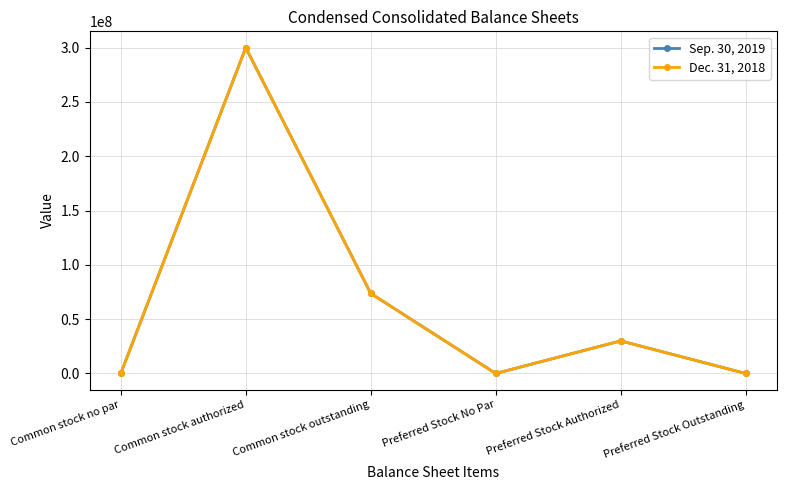

At Preferred Stock Outstanding, list the series in order from largest to smallest.

Sep. 30, 2019, Dec. 31, 2018